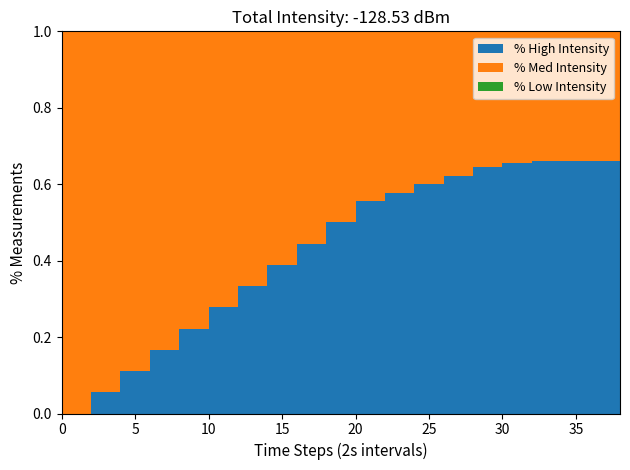

Reading left to right, what are all the values shown in this chart?

% High Intensity: 0.0	0.1	0.1	0.2	0.2	0.3	0.3	0.4	0.4	0.5	0.6	0.6	0.6	0.6	0.6	0.7	0.7	0.7	0.7	0.7
% Med Intensity: 1.0	0.9	0.9	0.8	0.8	0.7	0.7	0.6	0.6	0.5	0.4	0.4	0.4	0.4	0.4	0.3	0.3	0.3	0.3	0.3
% Low Intensity: 0.0	0.0	0.0	0.0	0.0	0.0	0.0	0.0	0.0	0.0	0.0	0.0	0.0	0.0	0.0	0.0	0.0	0.0	0.0	0.0